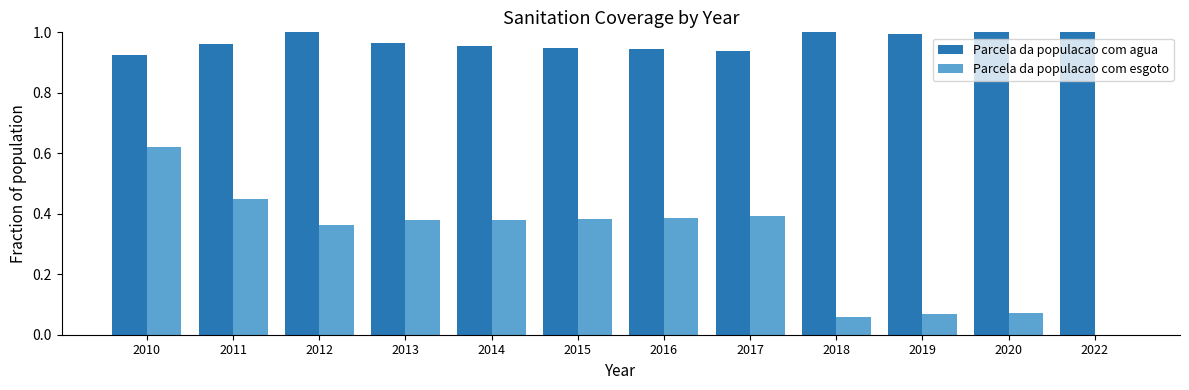

What is the total value across all series at 2015?

1.3